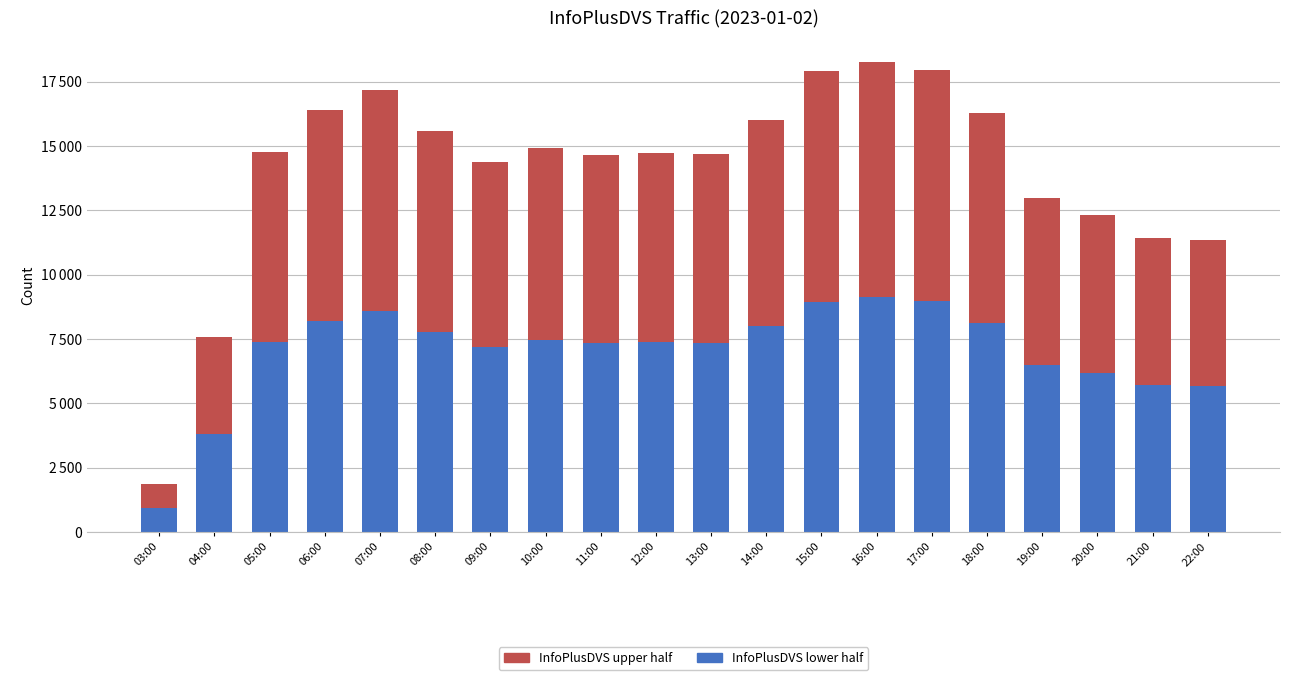

What are all the series names shown in the legend?

InfoPlusDVS upper half, InfoPlusDVS lower half